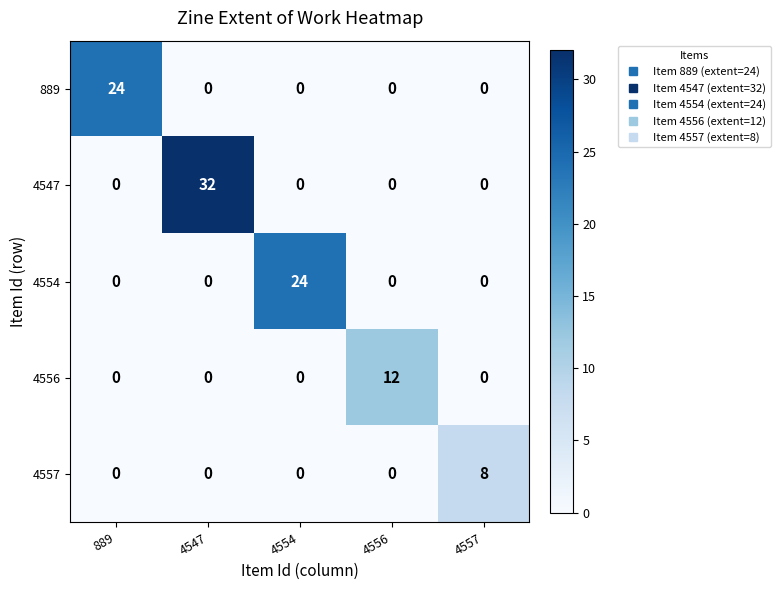

What is the difference between the maximum and minimum values in the 889 series?

24